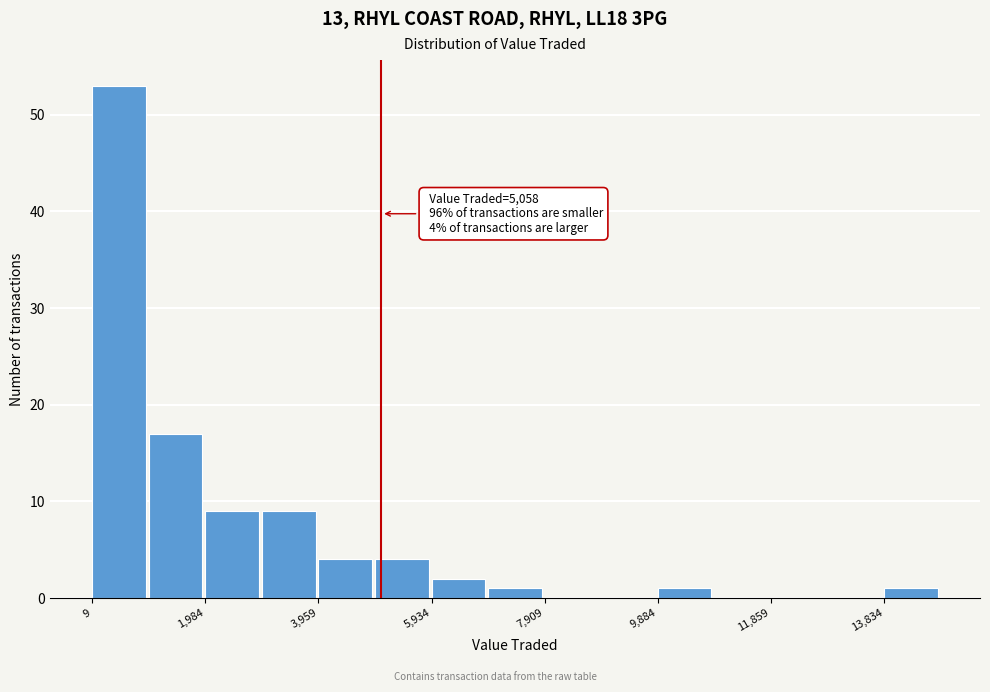

Which range on the x-axis has the tallest bar?

0 to 1000